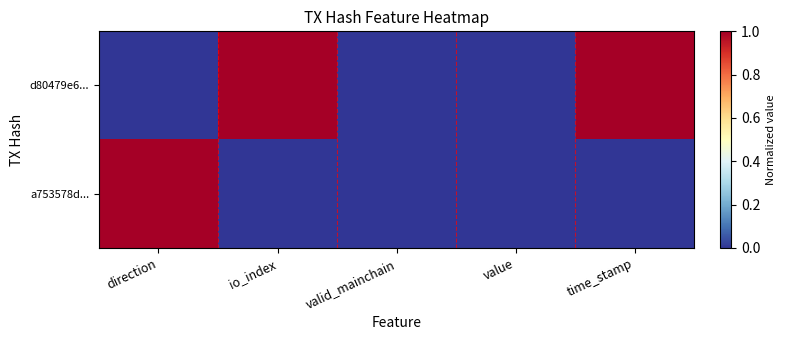

Which series has the largest total across all categories?

d80479e6...